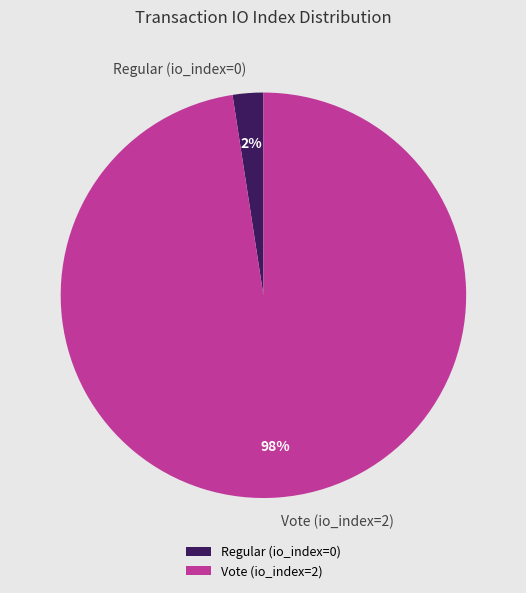

Which category has the smallest portion of the pie?

Regular (io_index=0)